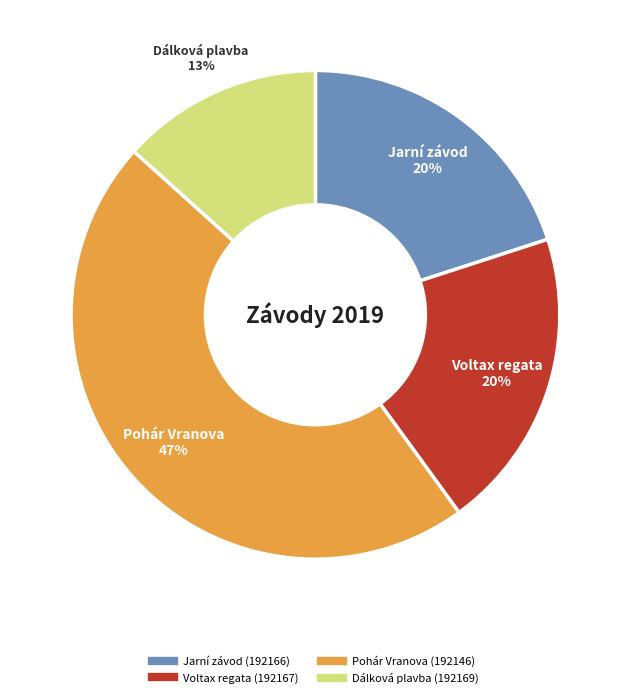

To the nearest percent, what portion does Voltax regata (192167) represent?

20%